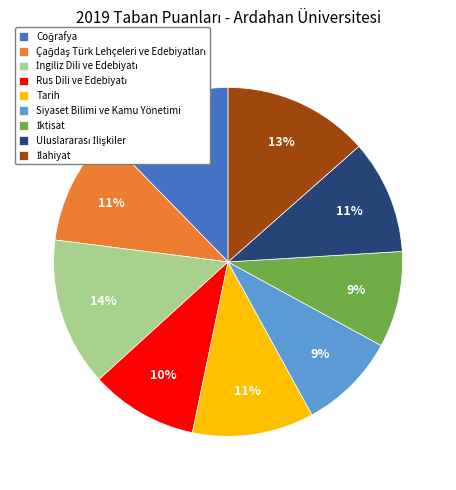

To the nearest percent, what is the average slice percentage?

11%